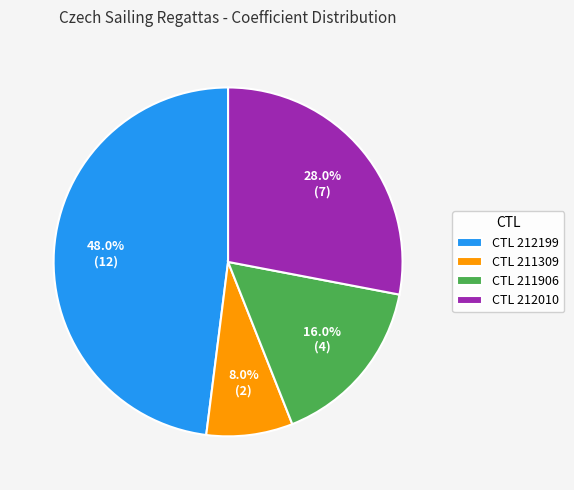

Which has a higher value, CTL 211309 or CTL 211906?

CTL 211906